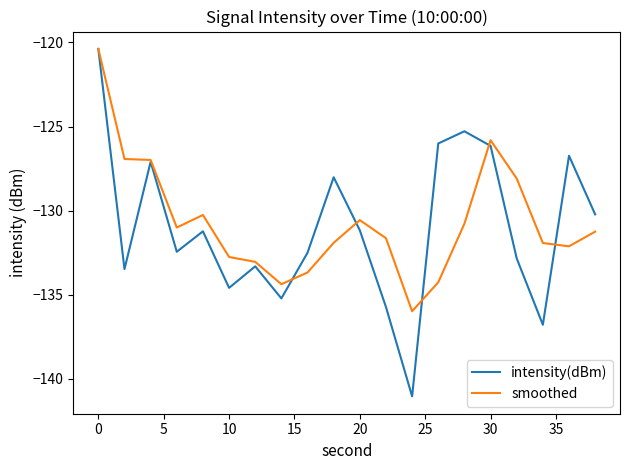

Does the chart have visible grid lines?

No